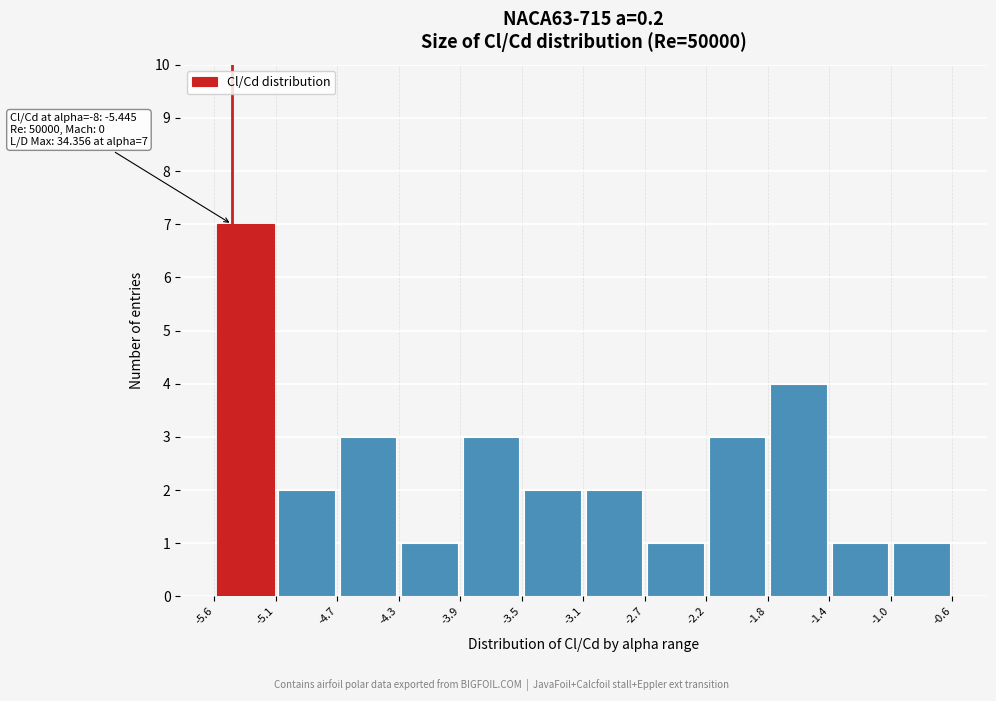

Over which range of the x-axis is the bar tallest?

-5.6 to -5.1